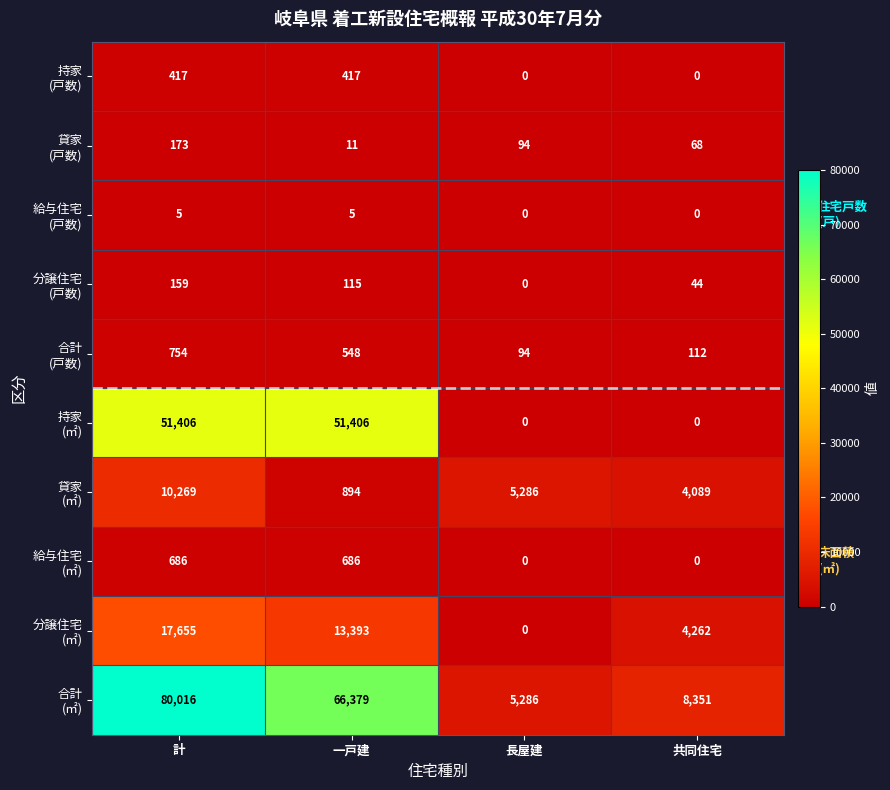

At which category does the chart reach its peak across all series?

計